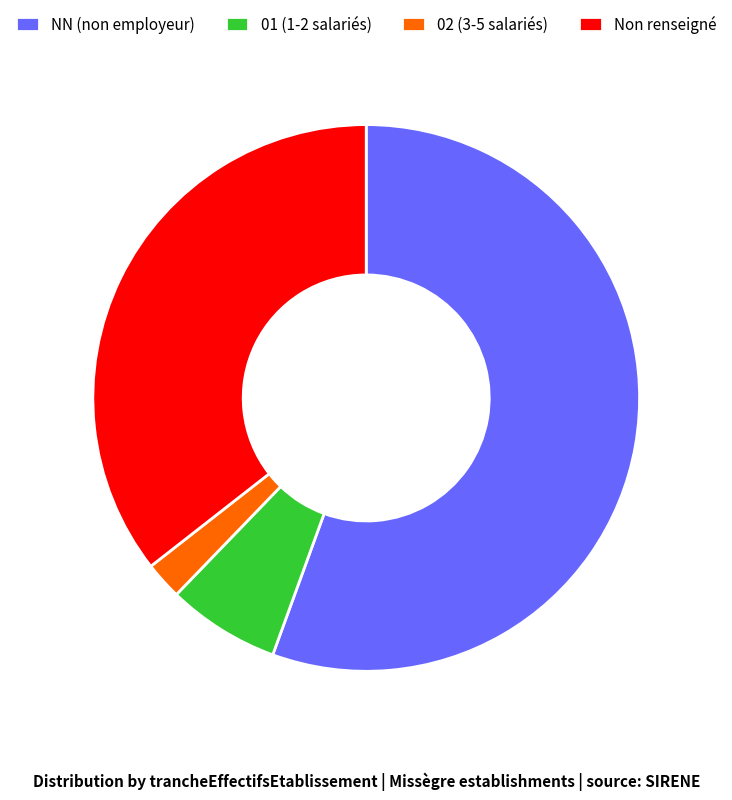

Rank the categories by value from lowest to highest.

02 (3-5 salariés), 01 (1-2 salariés), Non renseigné, NN (non employeur)